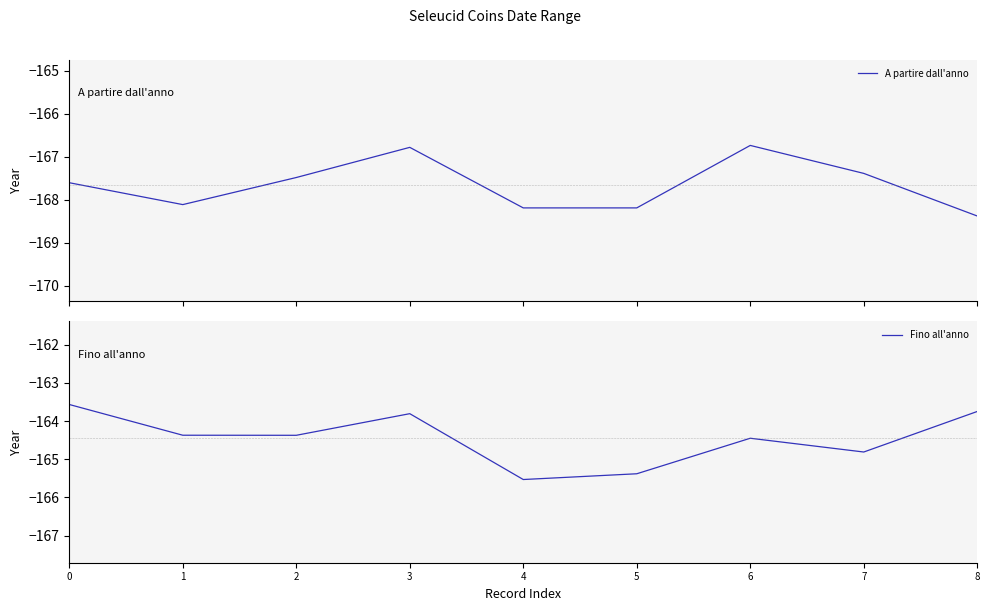

Is it true that Fino all'anno equals -270.7 at 1?

False